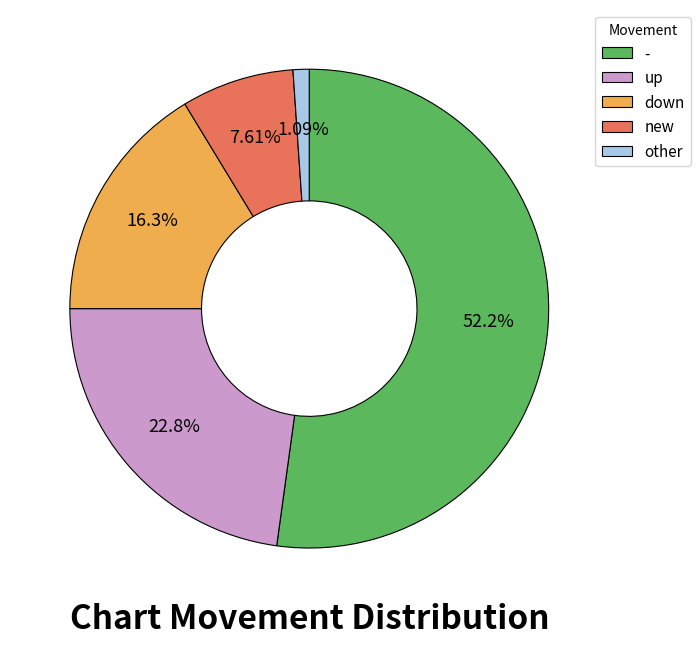

Do down and - together represent more than half of the pie?

Yes